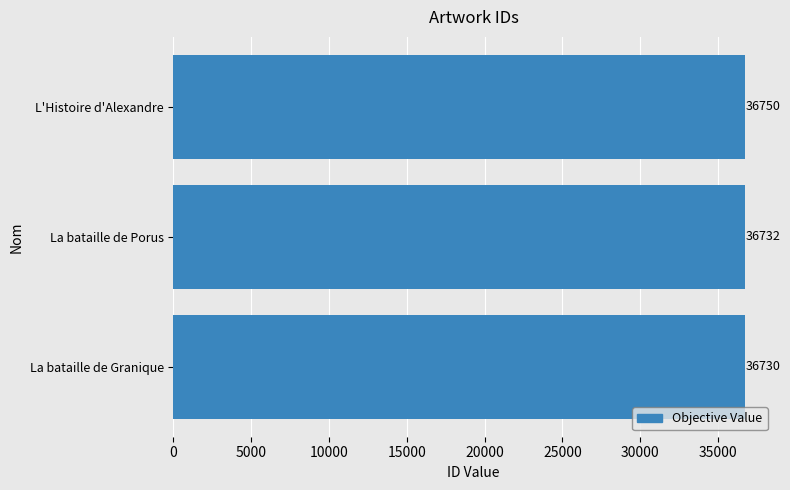

What is the maximum value shown in the chart?

36750